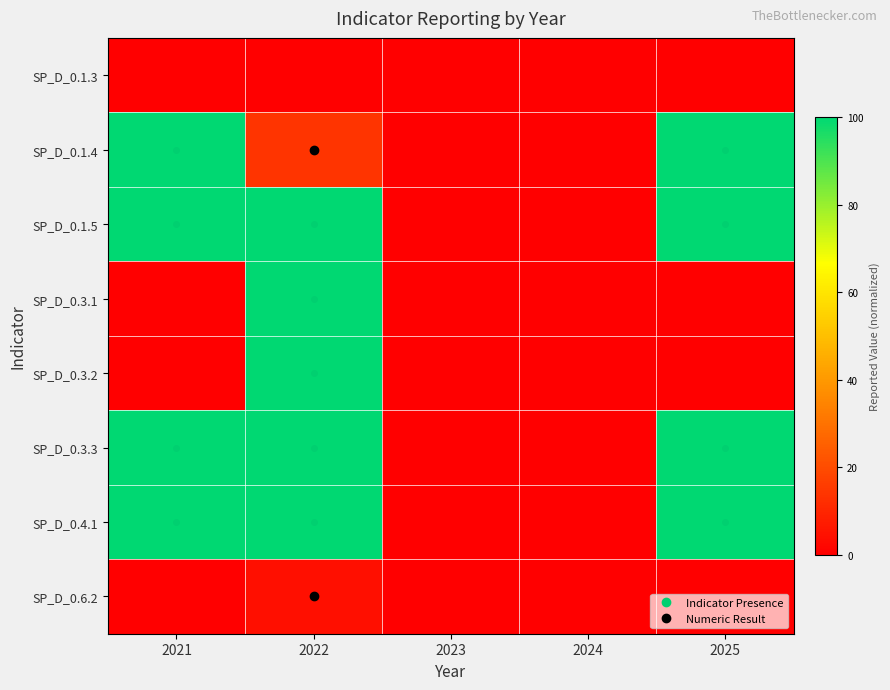

At how many categories does at least one series exceed 87?

3